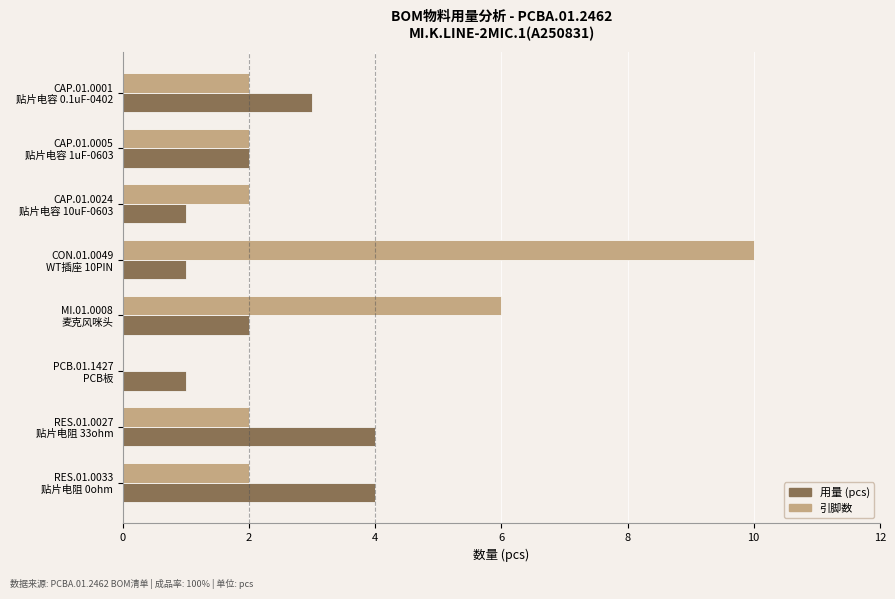

What is the sum of all 引脚数 values?

26